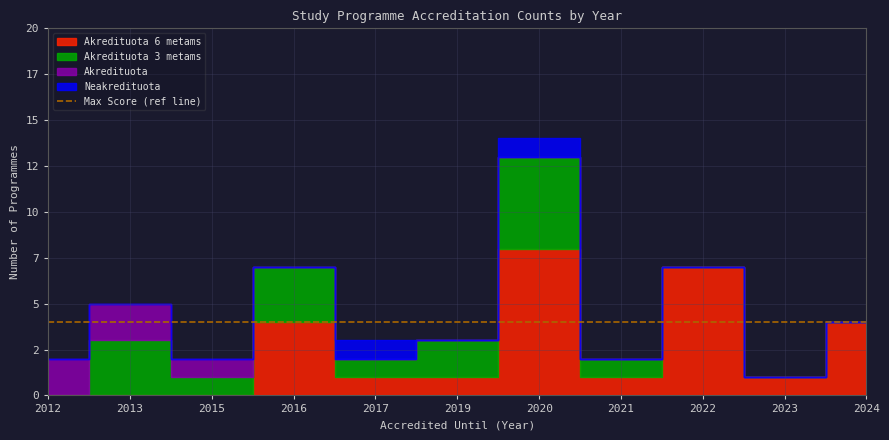

Reading left to right, extract all data points from this chart.

Akredituota 6 metams: 0	0	0	4	1	1	8	1	7	1	4
Akredituota 3 metams: 0	3	1	3	1	2	5	1	0	0	0
Akredituota: 2	2	1	0	0	0	0	0	0	0	0
Neakredituota: 0	0	0	0	1	0	1	0	0	0	0
Max Score (ref line): 4	4	4	4	4	4	4	4	4	4	4